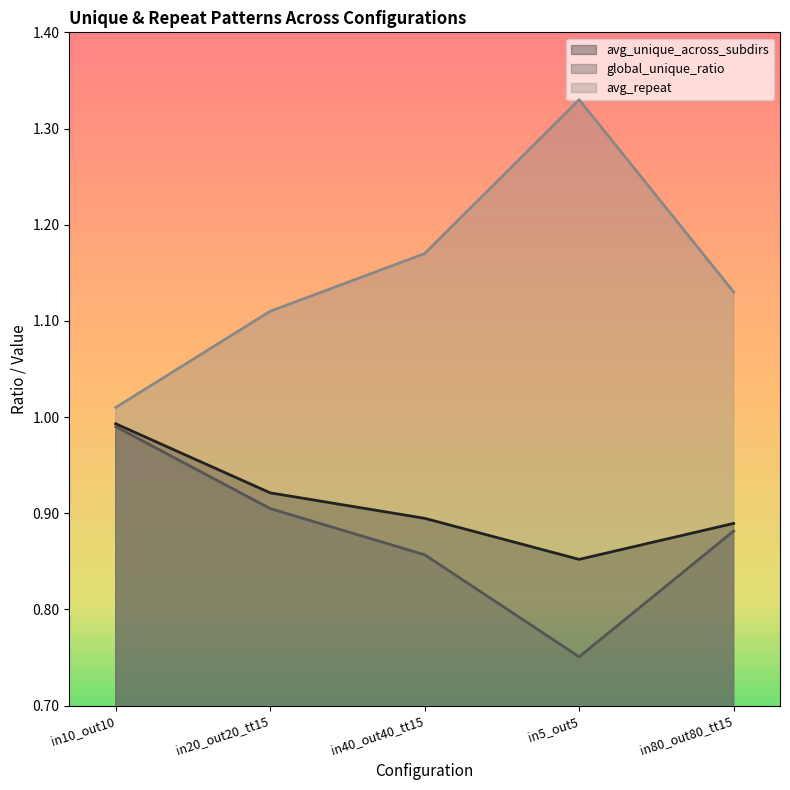

Does the chart have visible grid lines?

No